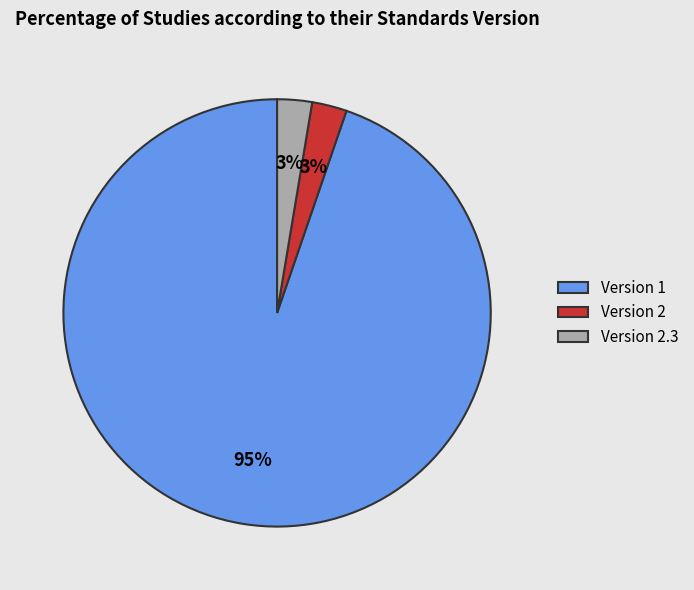

To the nearest percent, what is the average slice percentage?

33%